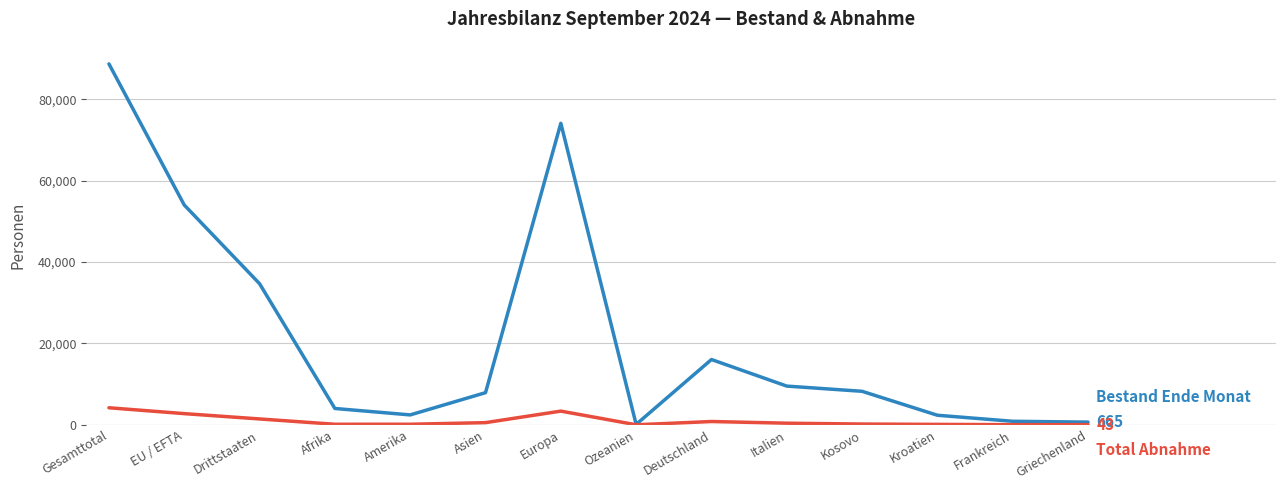

What is the maximum value shown in the chart?

88731